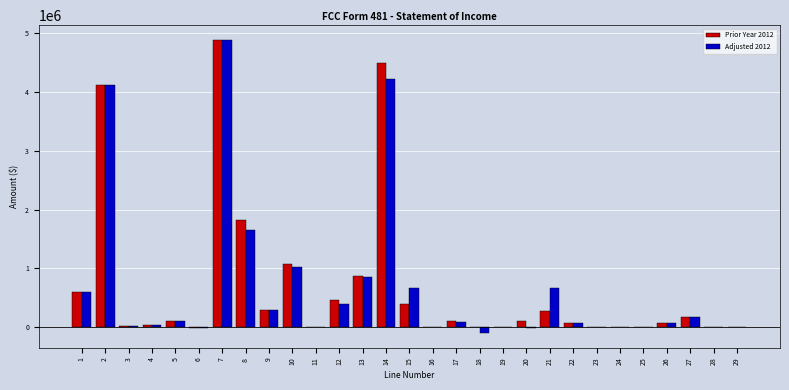

Is the value of Prior Year 2012 at 10 greater than the value of Adjusted 2012 at 4?

Yes